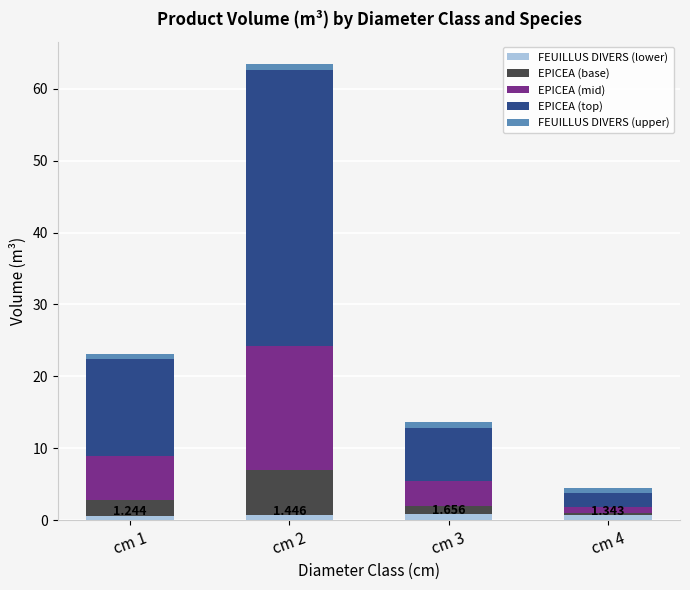

What are all the series names shown in the legend?

FEUILLUS DIVERS (lower), EPICEA (base), EPICEA (mid), EPICEA (top), FEUILLUS DIVERS (upper)